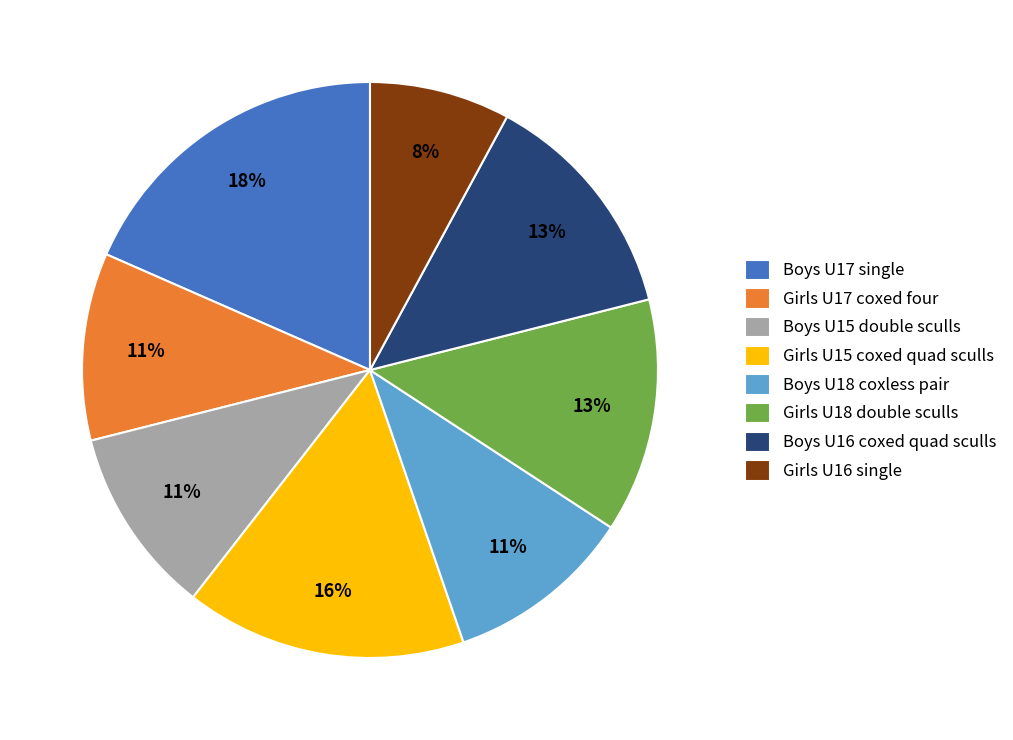

What percentage is the Boys U16 coxed quad sculls slice, to the nearest percent?

13%